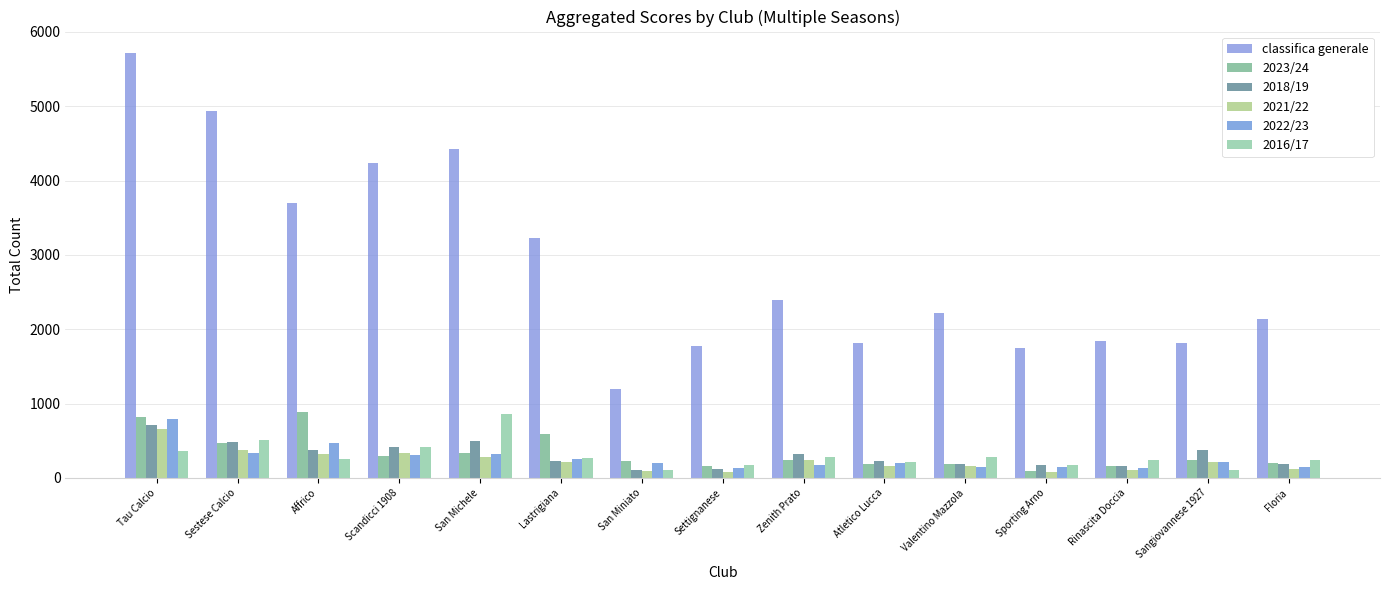

Which series has the largest range (max minus min)?

classifica generale